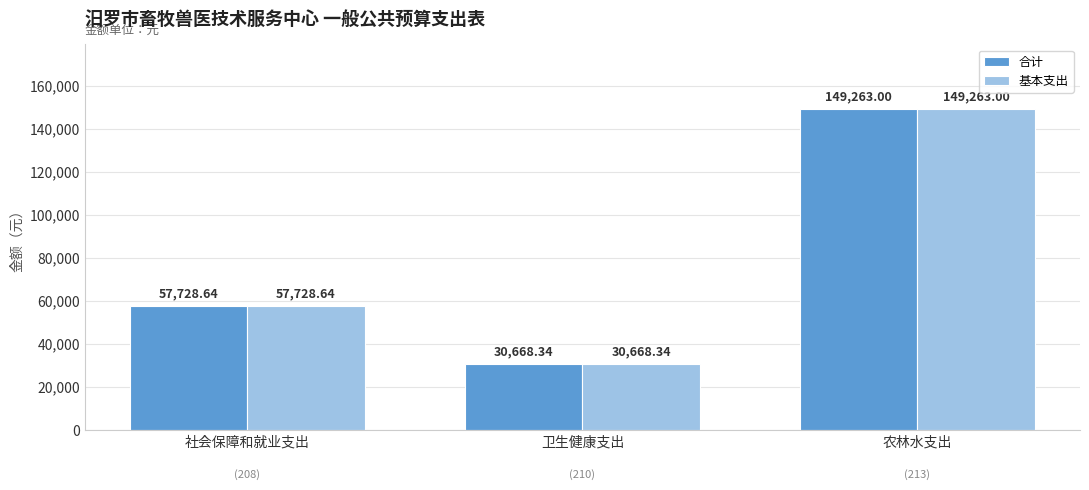

At which category is the sum across all series the highest?

农林水支出